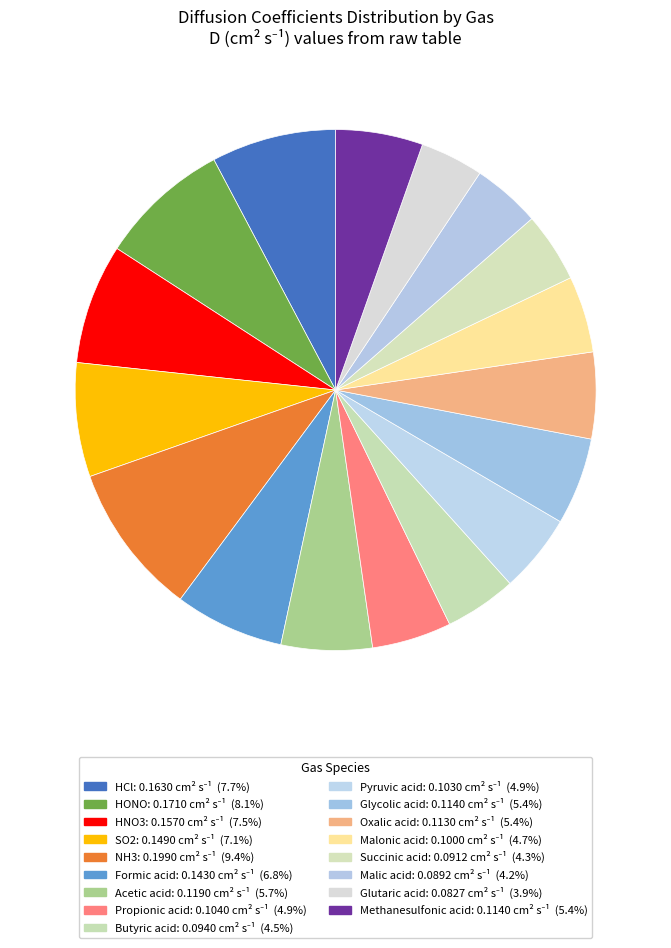

How many slices are in this pie chart?

17